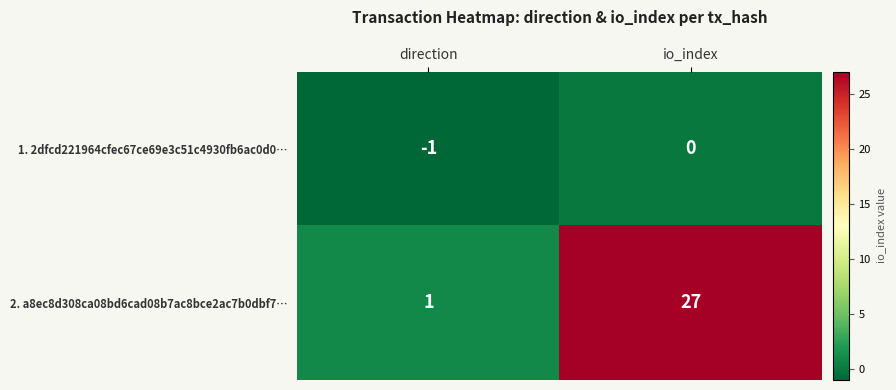

At direction, list the series in order from largest to smallest.

2. a8ec8d308ca08bd6cad08b7ac8bce2ac7b0dbf7…, 1. 2dfcd221964cfec67ce69e3c51c4930fb6ac0d0…